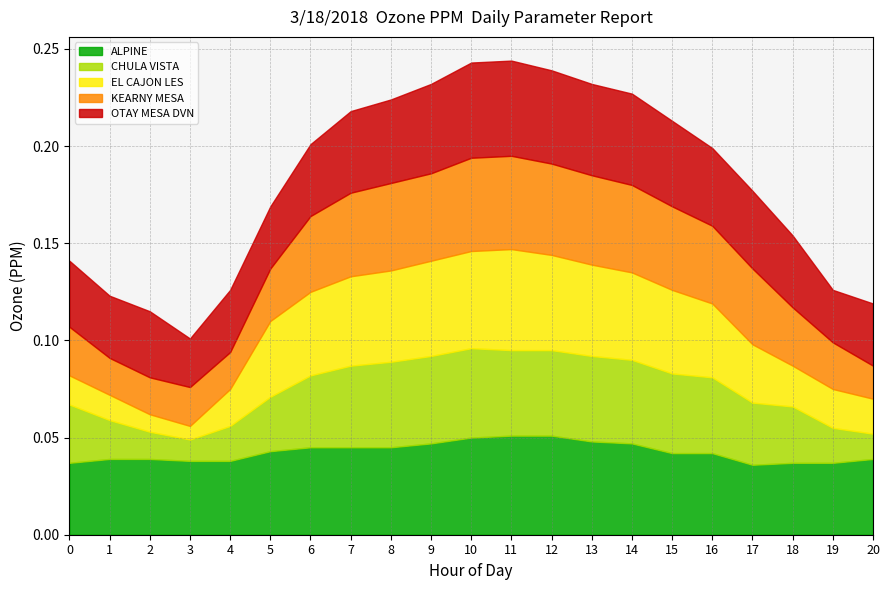

What is the sum of all EL CAJON LES values?

0.7